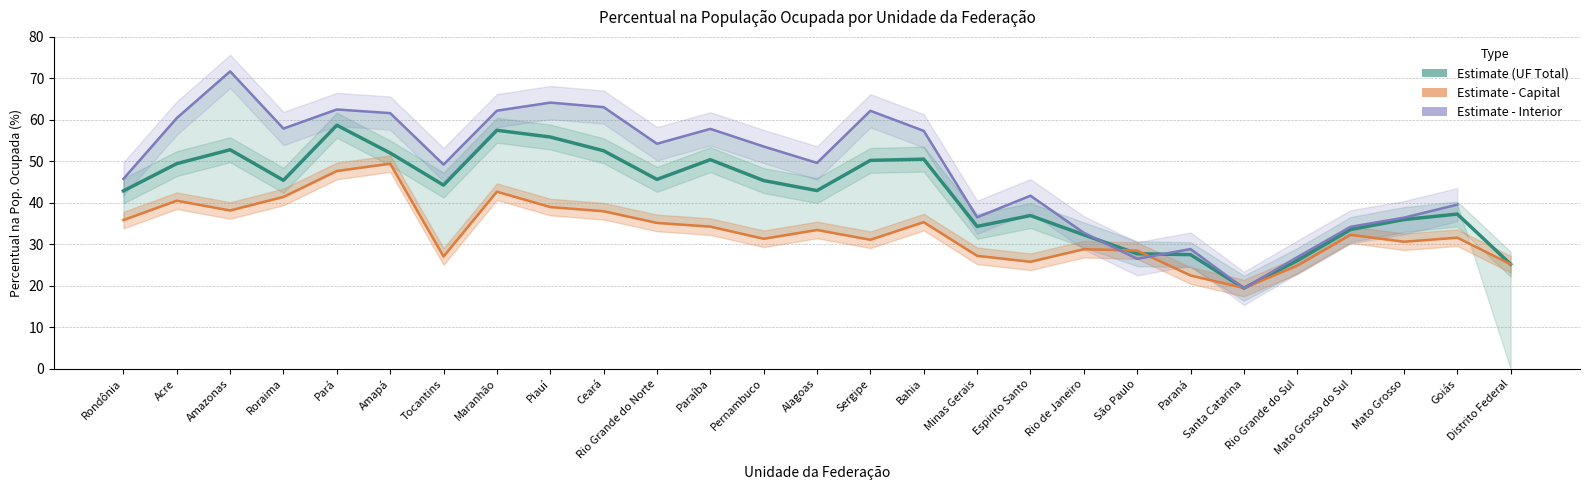

What is the label of the 5th point from the left?

Pará